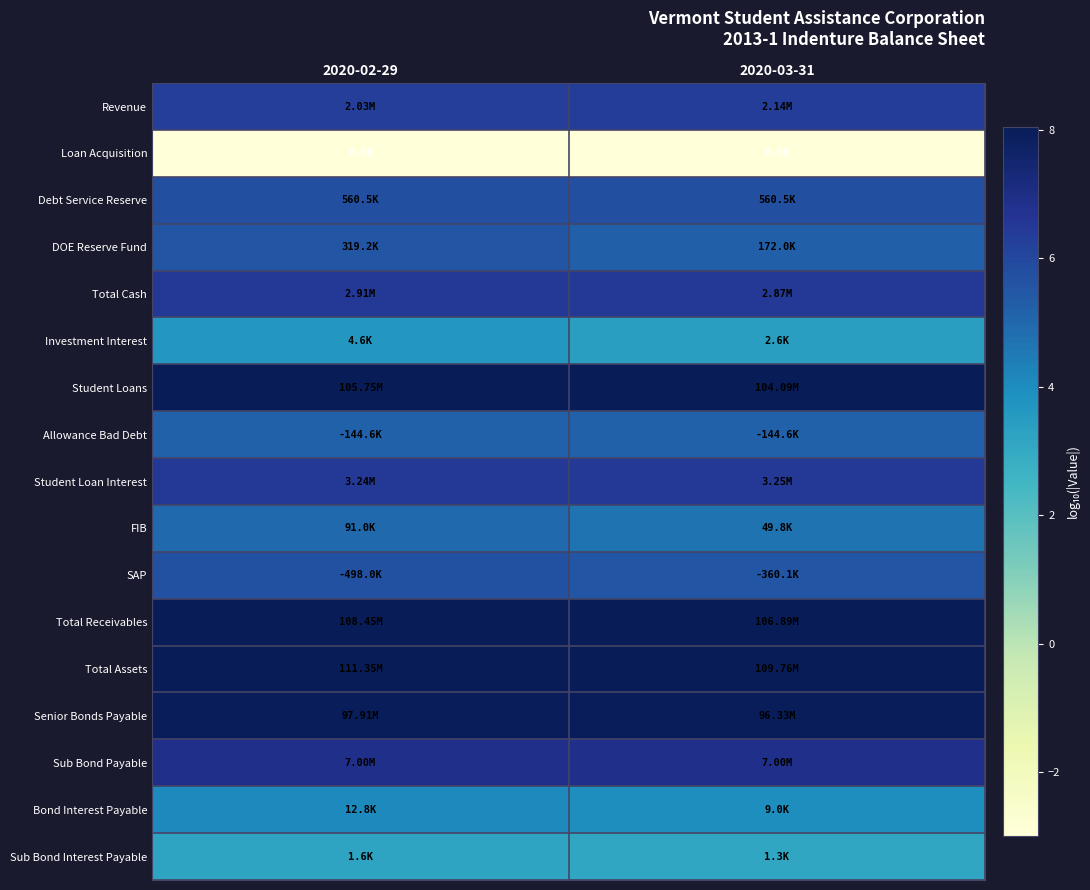

At which category is the sum across all series the highest?

2020-02-29